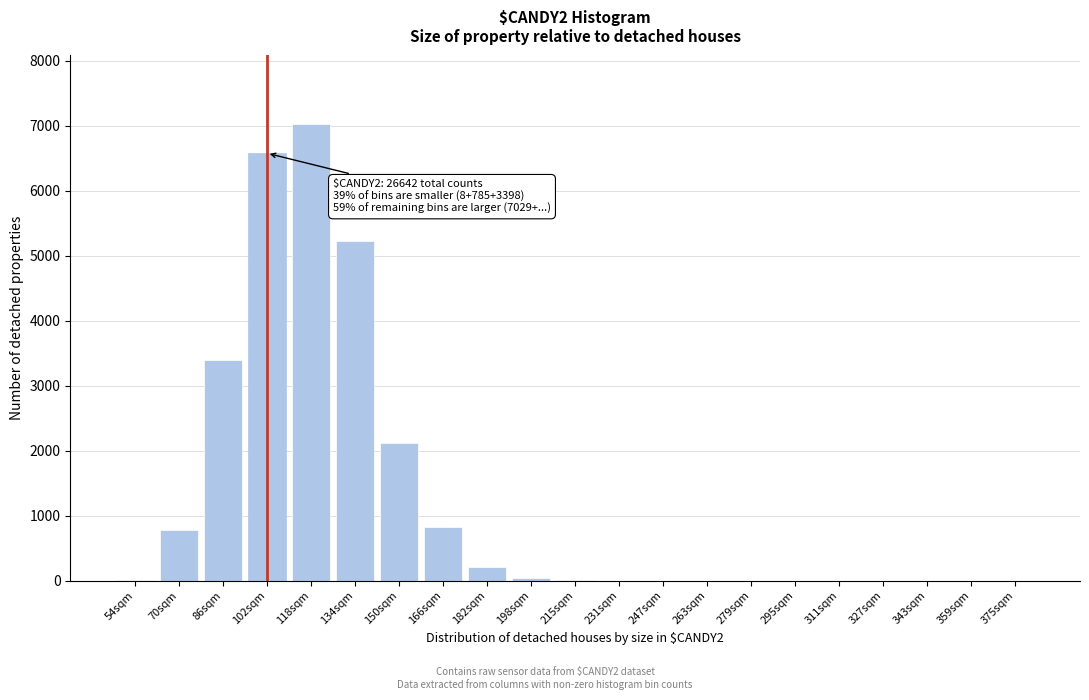

What is the greatest value displayed?

7029